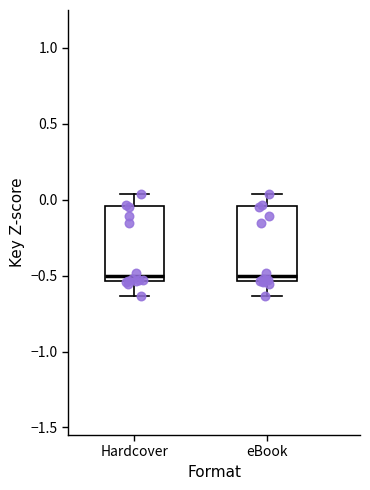

Reading left to right, read every box against the y-axis: the position of its median line, the range the box covers, and the ends of its whiskers. The values are not printed on the chart, so give them approximately, as read against the axis.

Hardcover: median -0.50, box -0.55 to -0.05, whiskers -0.65 to 0.05
eBook: median -0.50, box -0.55 to -0.05, whiskers -0.65 to 0.05